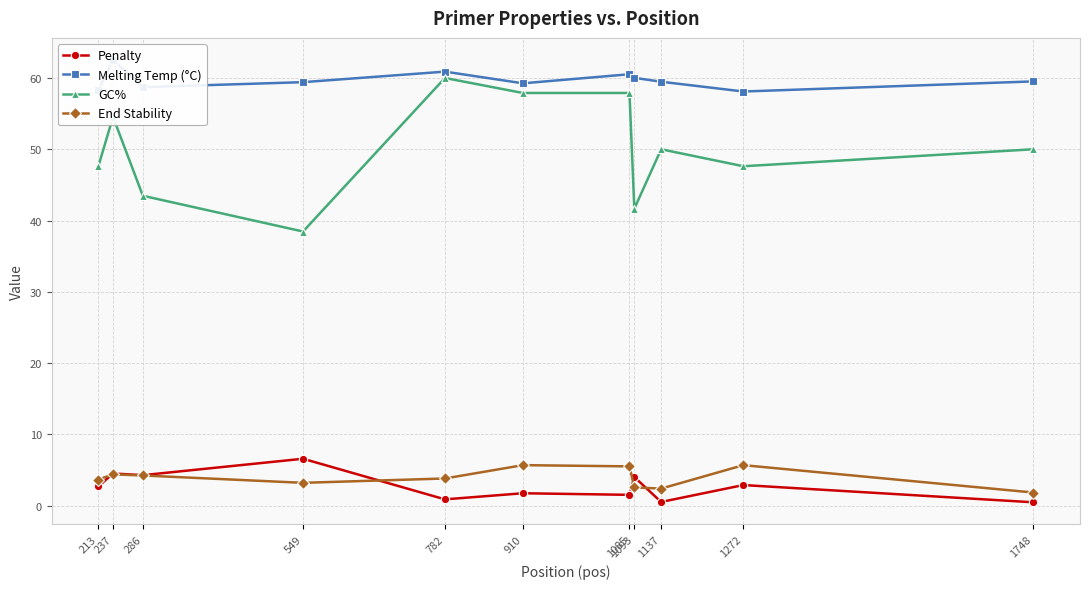

True or false: Penalty and Melting Temp (°C) cross at least once.

False